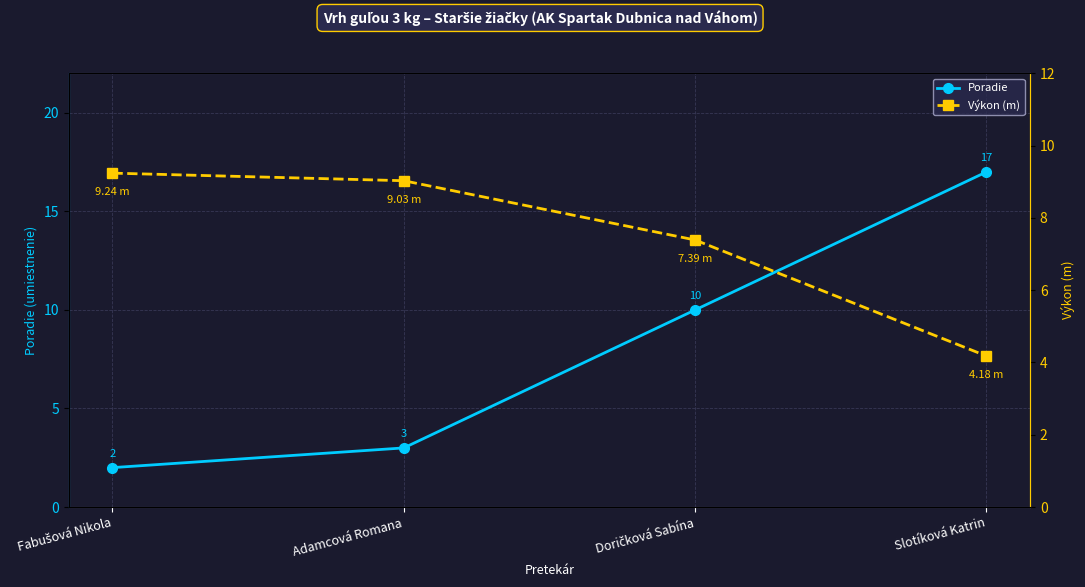

What is the sum of the Výkon (m) values at Fabušová Nikola and Doričková Sabína?

16.6